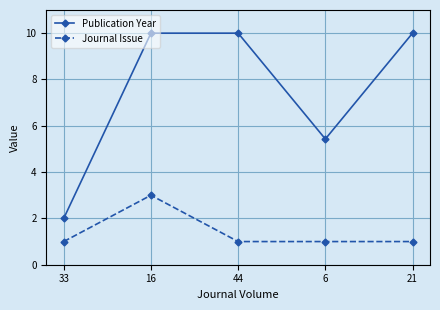

Rank the series at 33 from lowest to highest value.

Journal Issue, Publication Year